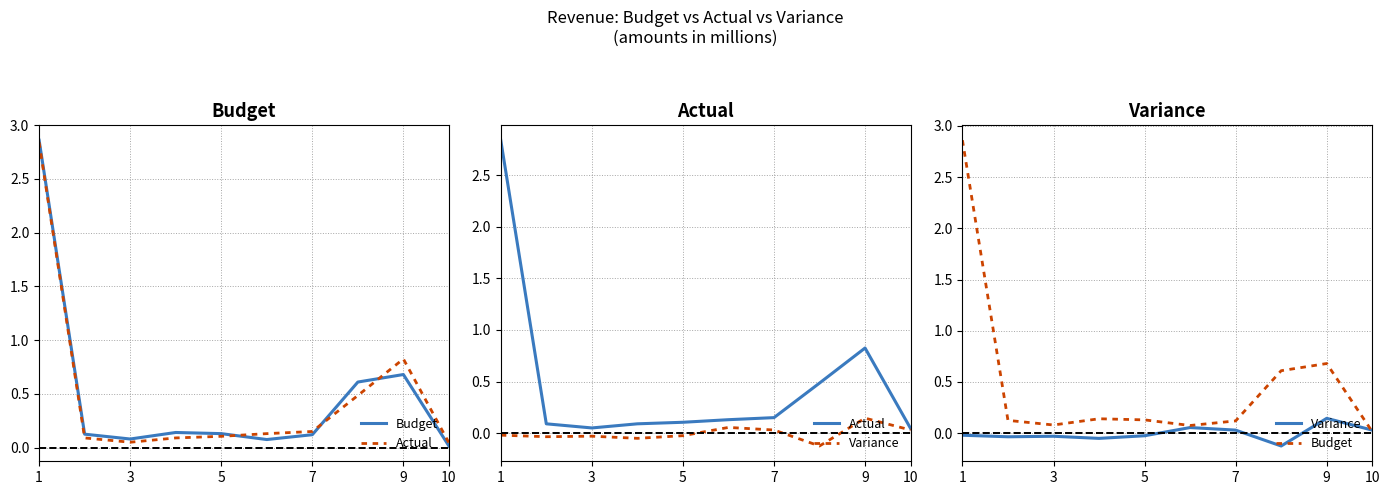

How many interior local peaks does the Budget series have?

2